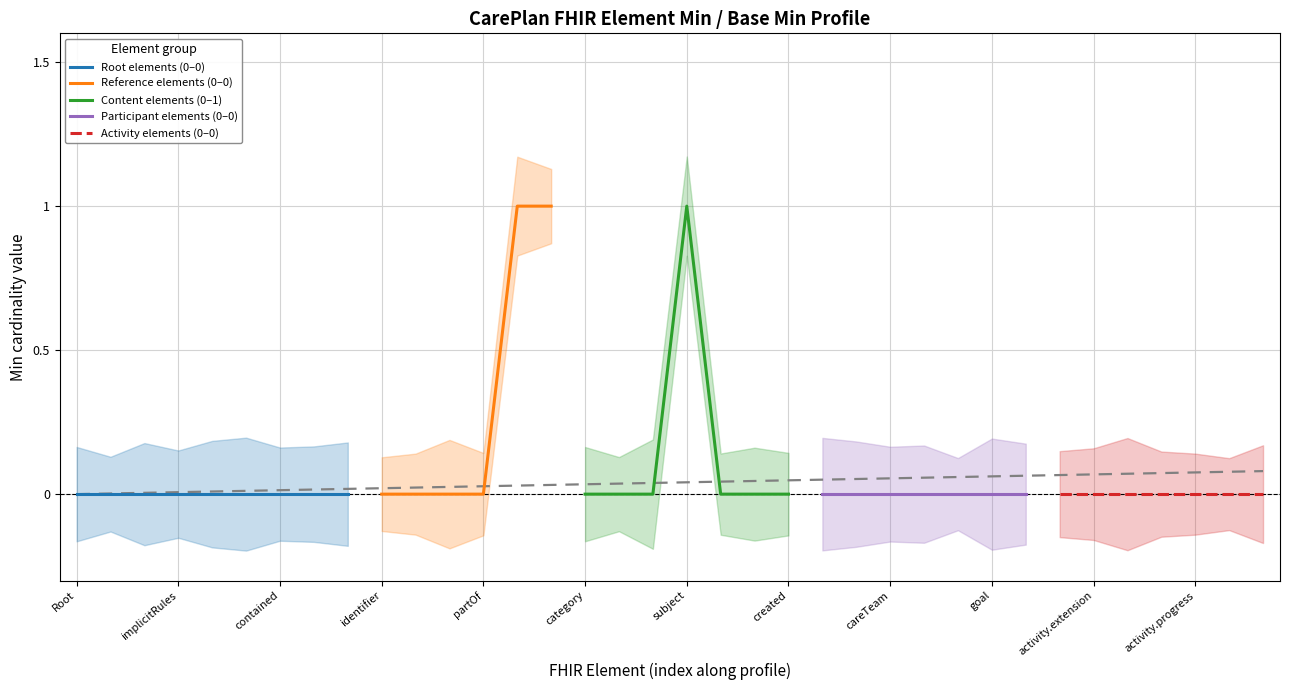

Does the chart have visible grid lines?

Yes